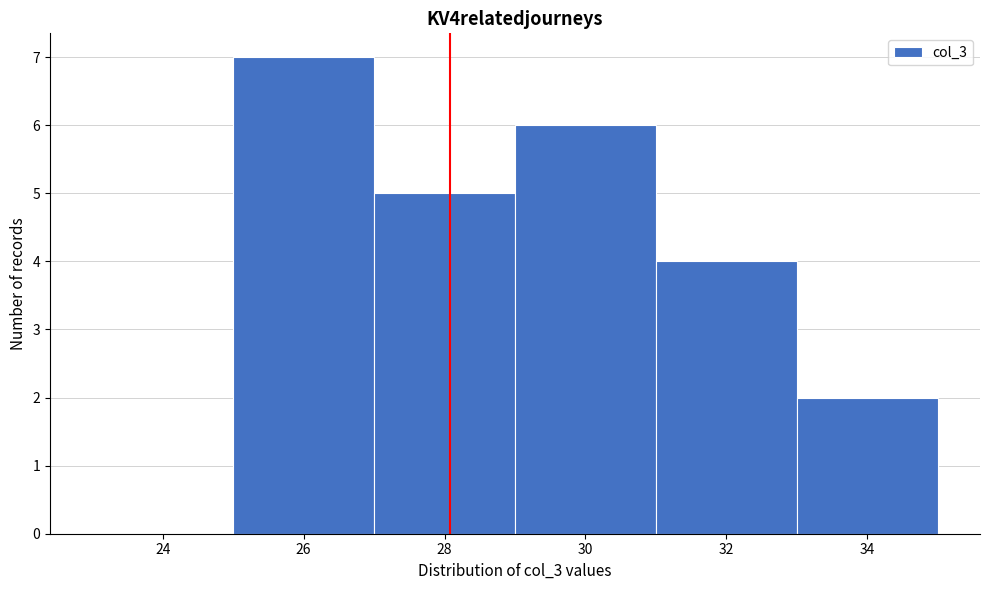

Reading left to right, extract all data points from this chart.

24=0	26=7	28=5	30=6	32=4	34=2